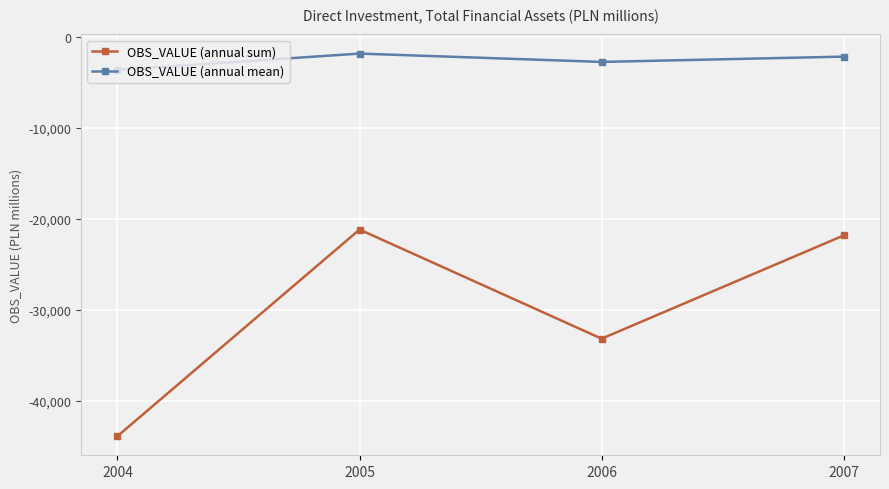

Between 2004 and 2006, which series saw the biggest shift?

OBS_VALUE (annual sum)